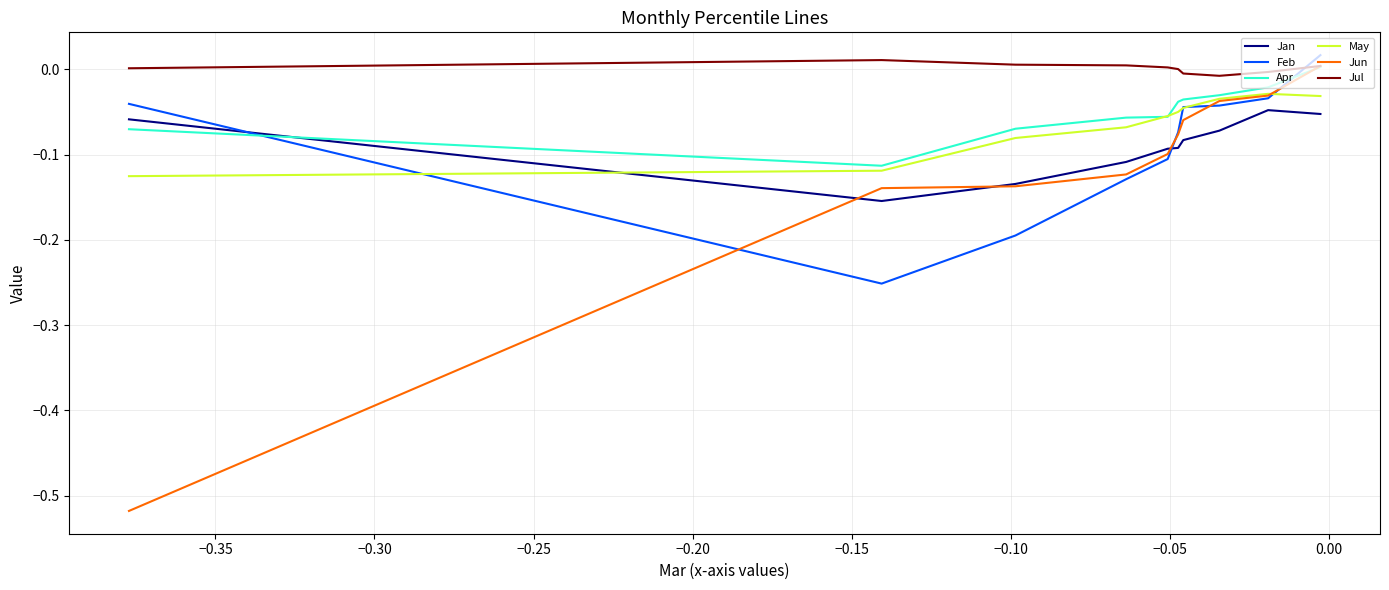

Is it true that Apr equals 0.0 at −0.40?

False